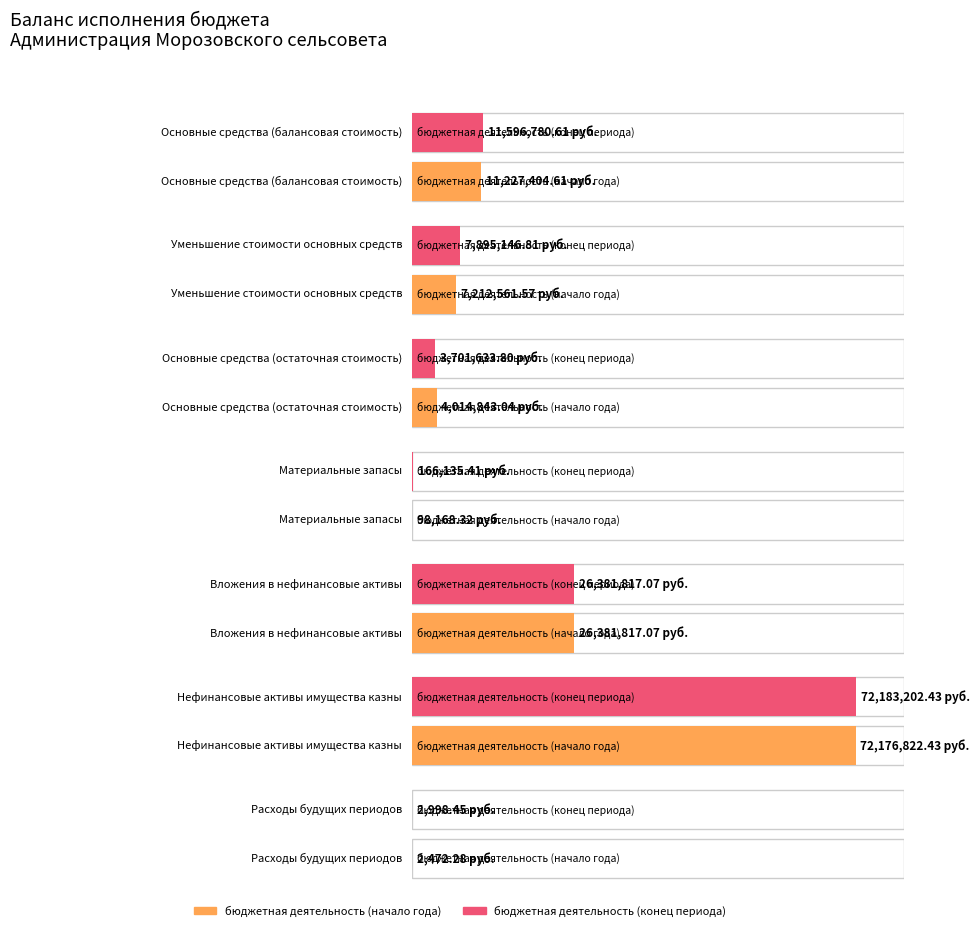

Which series has the largest range (max minus min)?

бюджетная деятельность (конец периода)